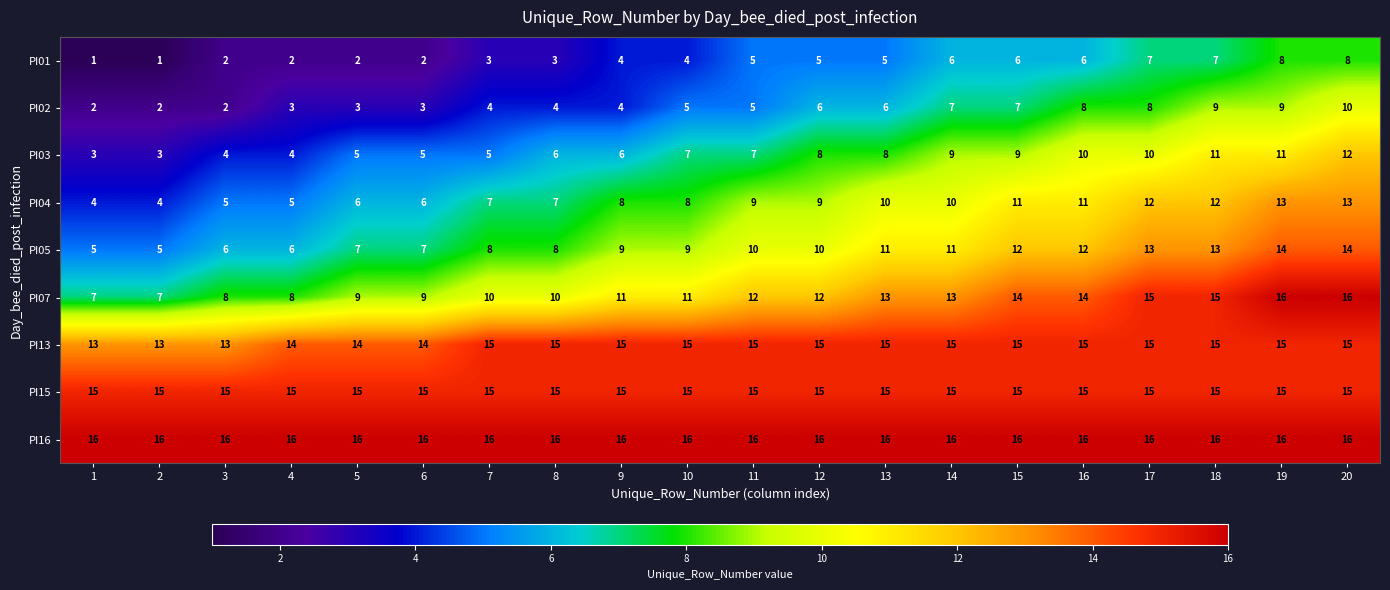

Is it true that PI03 equals 8 at 13?

True